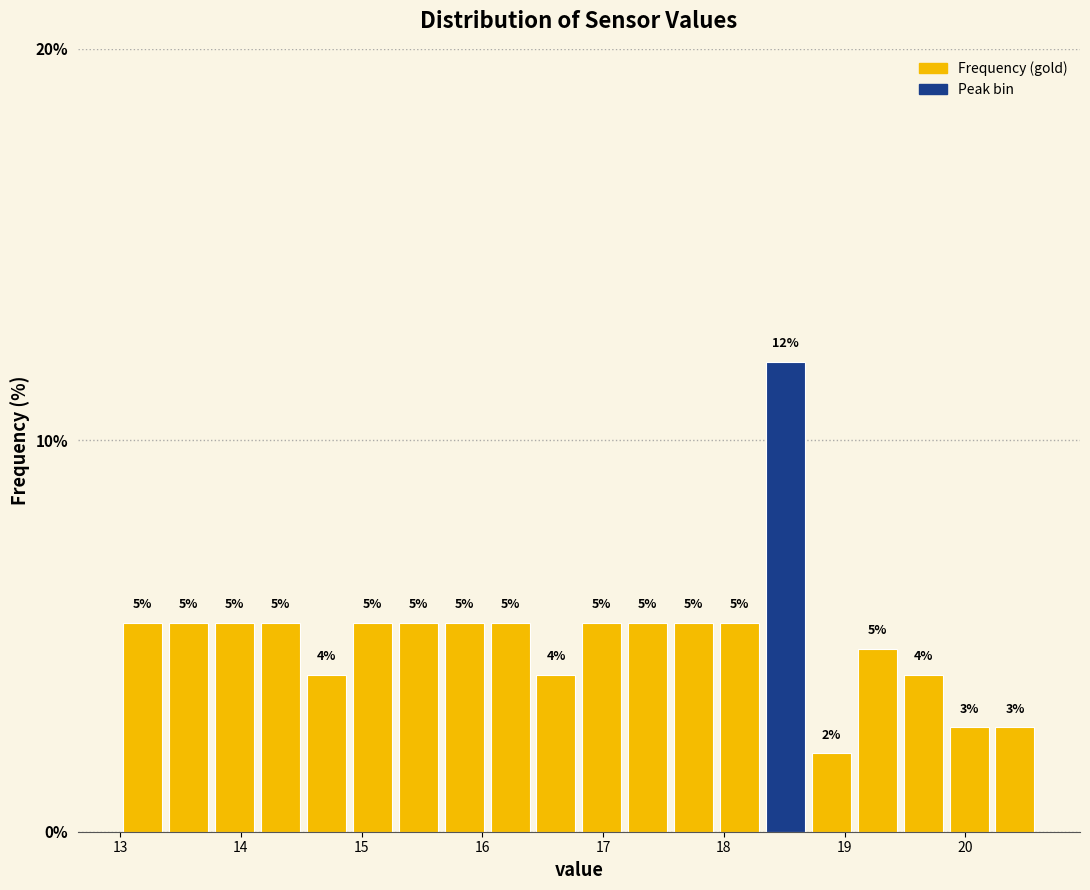

Around what value on the x-axis is the tallest bar? Give the approximate position of its centre, as read against the axis.

18.5